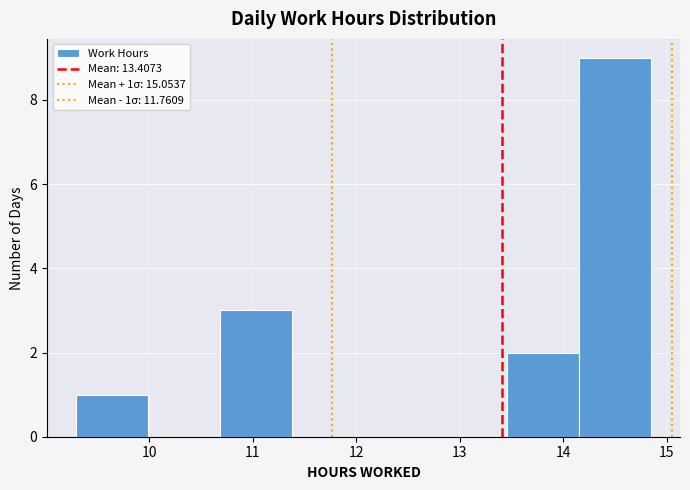

Over which range of the x-axis is the bar tallest?

14.2 to 14.9